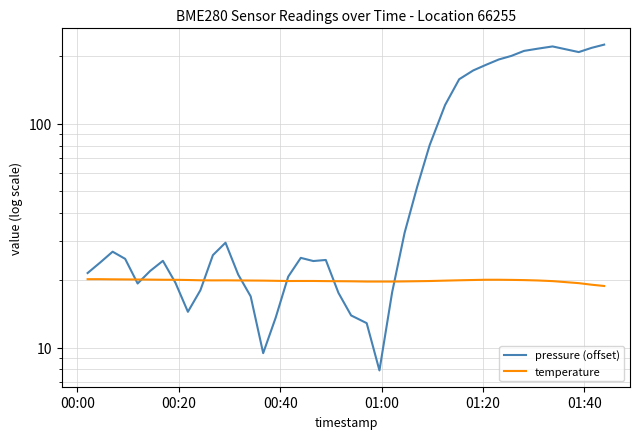

Rank the series by their maximum value, from highest to lowest.

pressure (offset), temperature